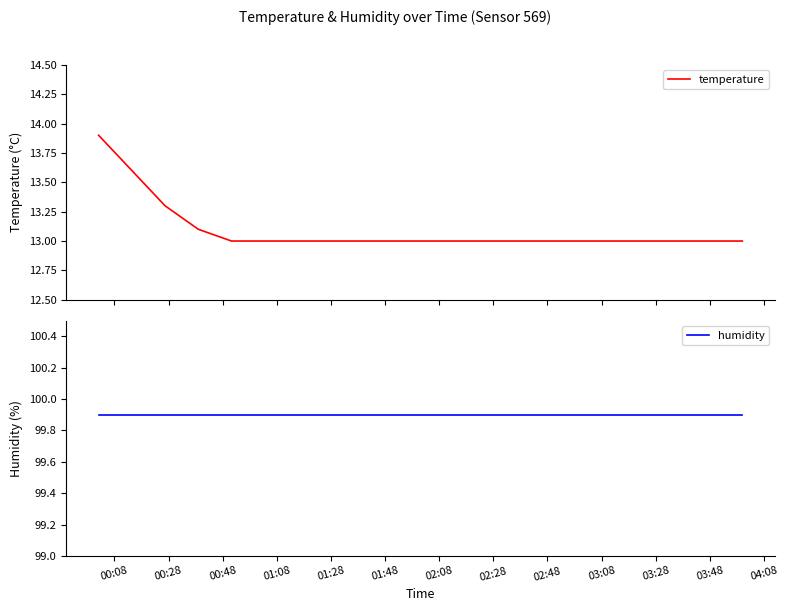

Reading left to right, list all the values displayed in this chart.

temperature: 13.9	13.6	13.3	13.1	13.0	13.0	13.0	13.0	13.0	13.0	13.0	13.0	13.0	13.0	13.0	13.0	13.0	13.0	13.0	13.0
humidity: 99.9	99.9	99.9	99.9	99.9	99.9	99.9	99.9	99.9	99.9	99.9	99.9	99.9	99.9	99.9	99.9	99.9	99.9	99.9	99.9